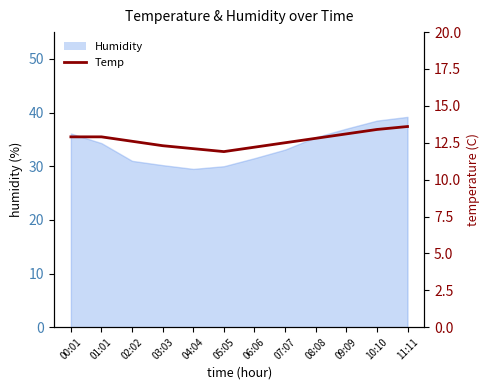

Which category has the highest value across all series?

11:11